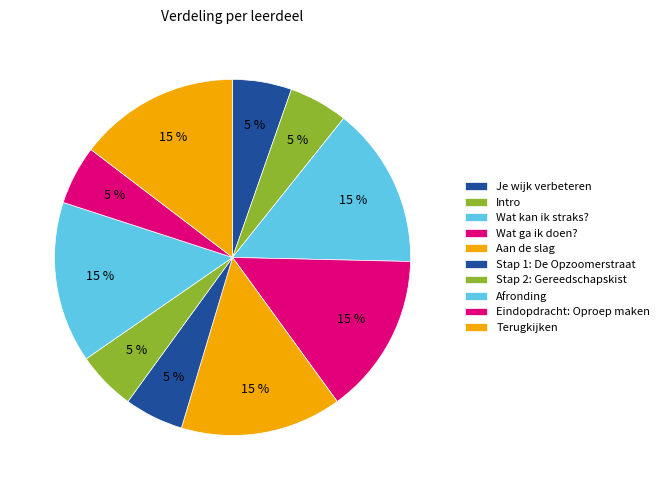

Do Stap 1: De Opzoomerstraat and Afronding together represent more than half of the pie?

No